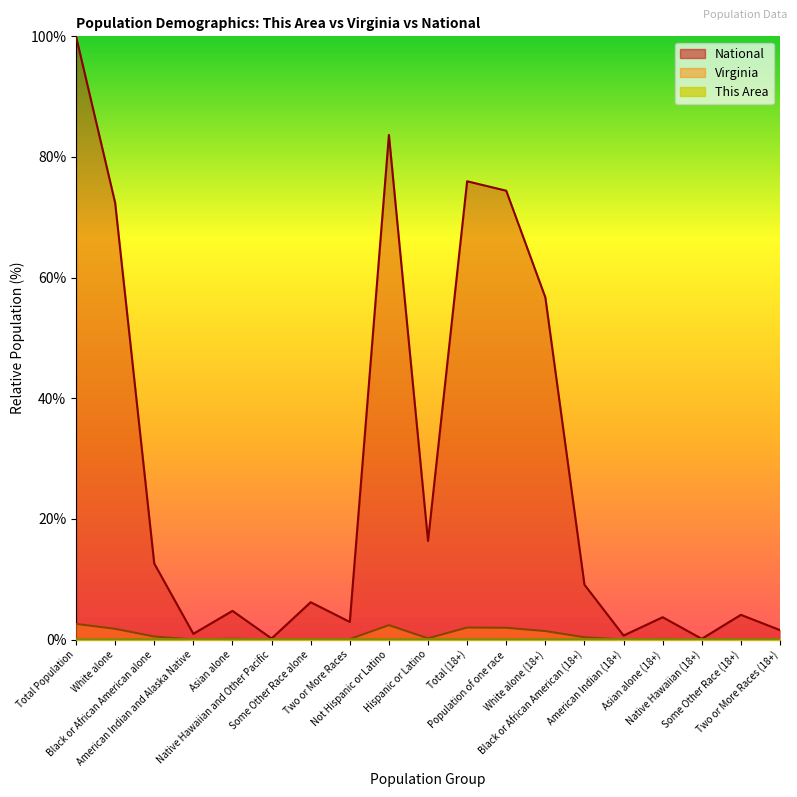

The value of National at Asian alone (18+) is 3.7. True or false?

True